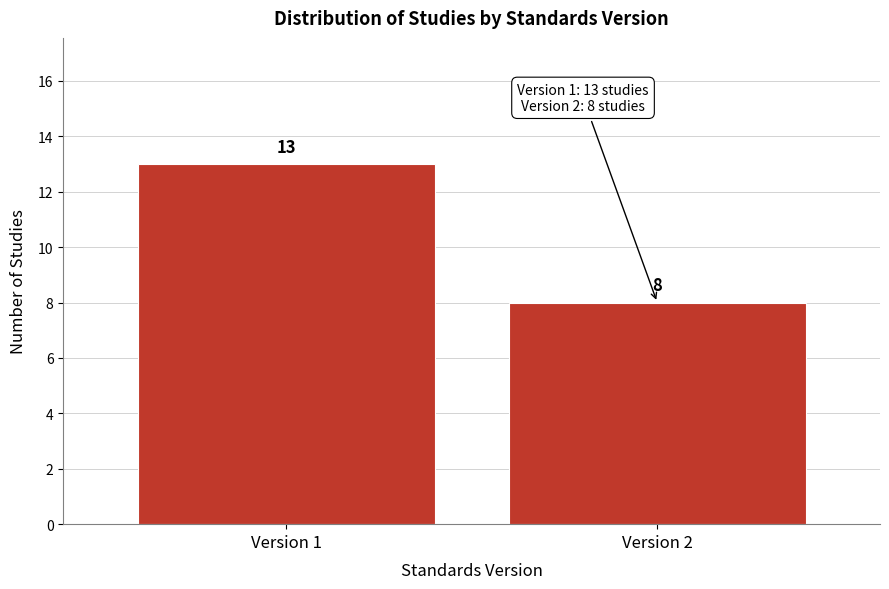

Reading left to right, transcribe all the data shown in this chart.

Version 1=13	Version 2=8